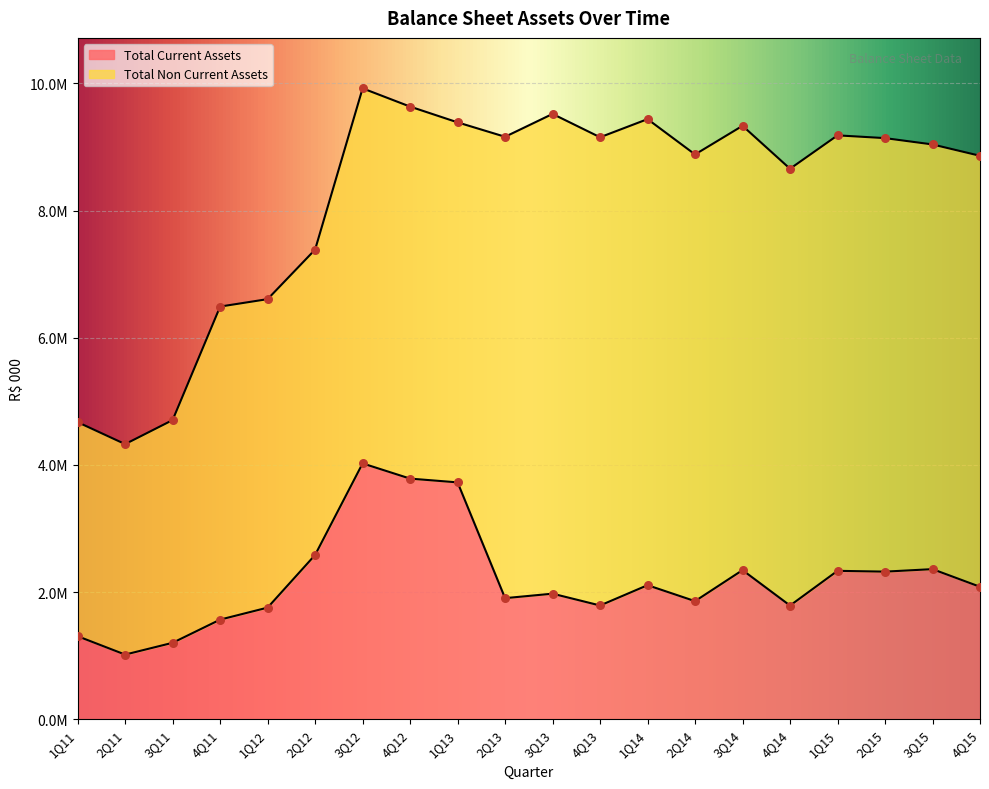

Between 3Q13 and 1Q13, which is larger?

1Q13